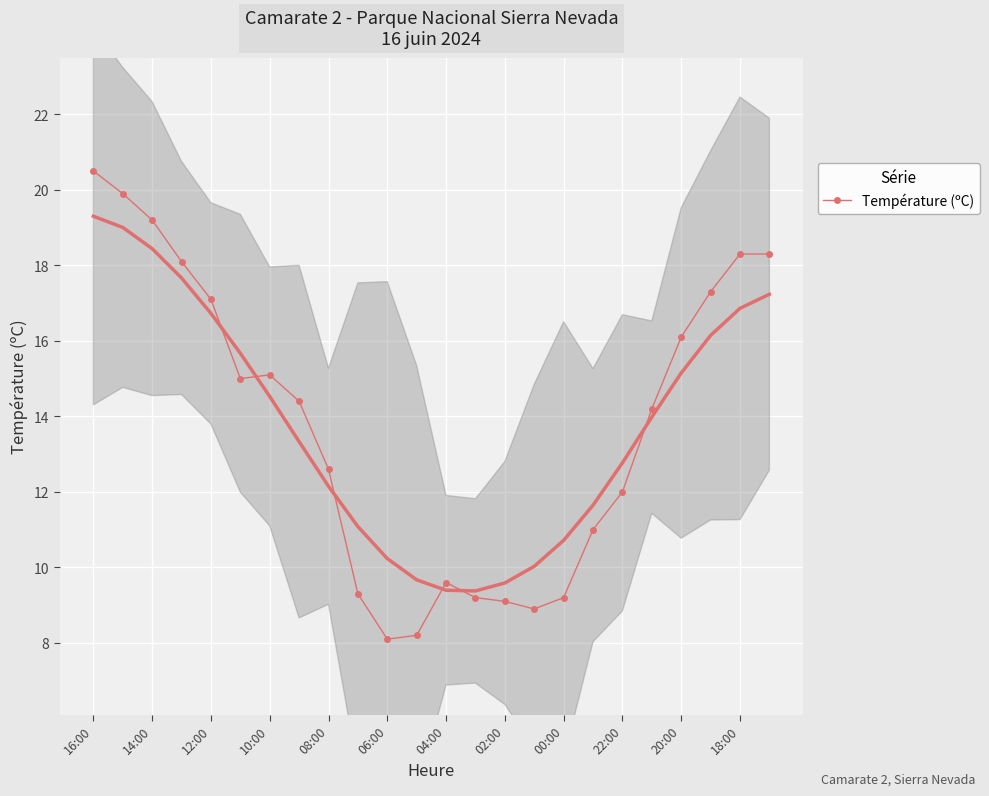

Where does the Température (ºC) series first go above 14?

16:00